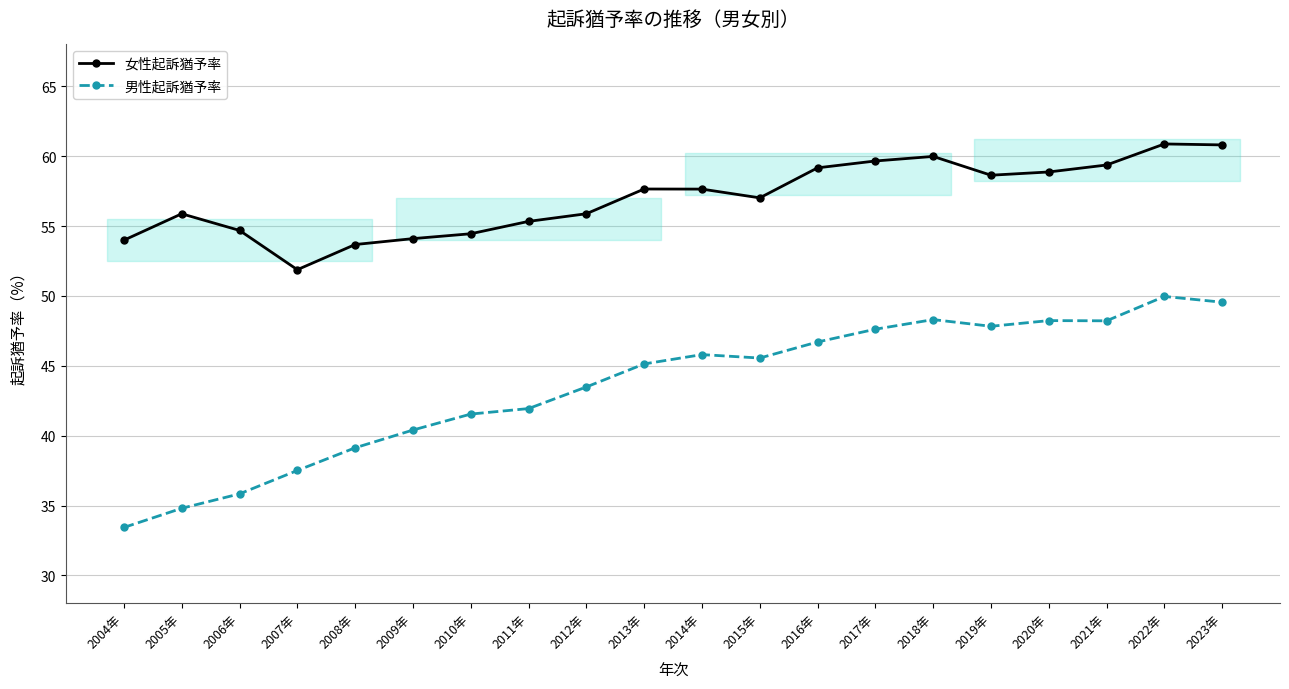

What value does the 男性起訴猶予率 series have at 2014年?

45.8